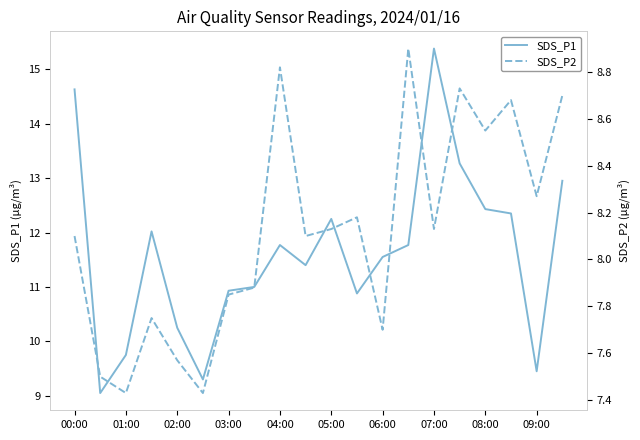

At how many categories does at least one series exceed 14?

2